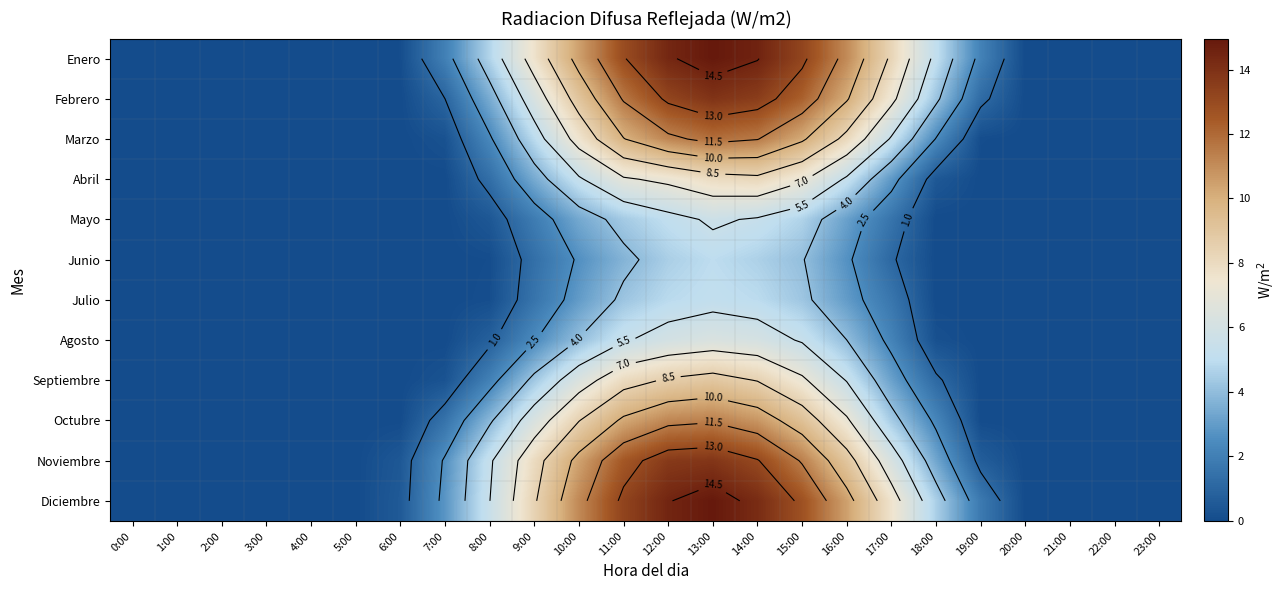

At 16:00, list the series in order from largest to smallest.

Enero, Diciembre, Febrero, Noviembre, Marzo, Octubre, Septiembre, Abril, Agosto, Mayo, Julio, Junio